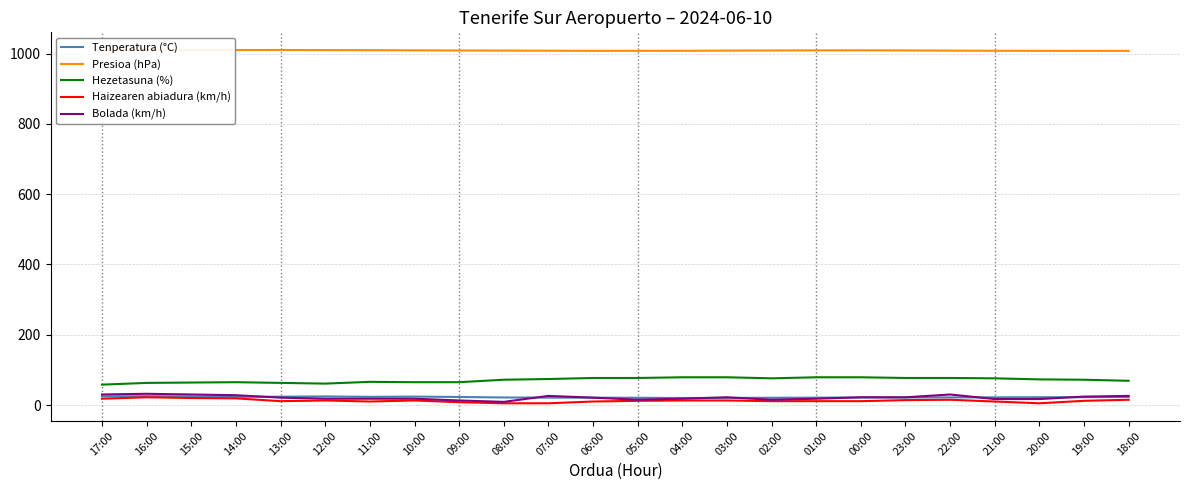

True or false: Bolada (km/h) and Hezetasuna (%) intersect in this chart.

False